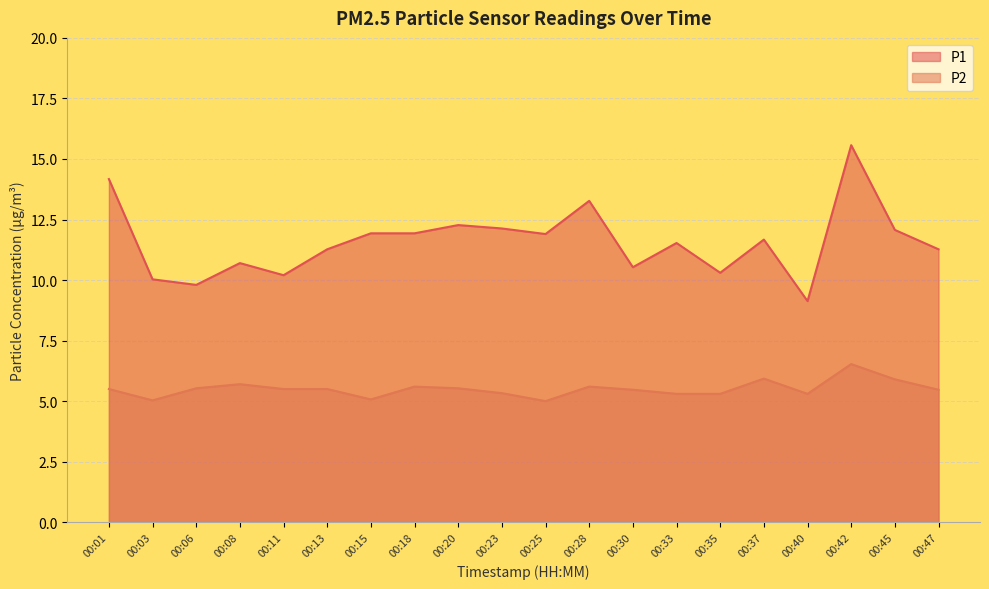

In P2, how many points are higher than both neighbors (excluding endpoints)?

5